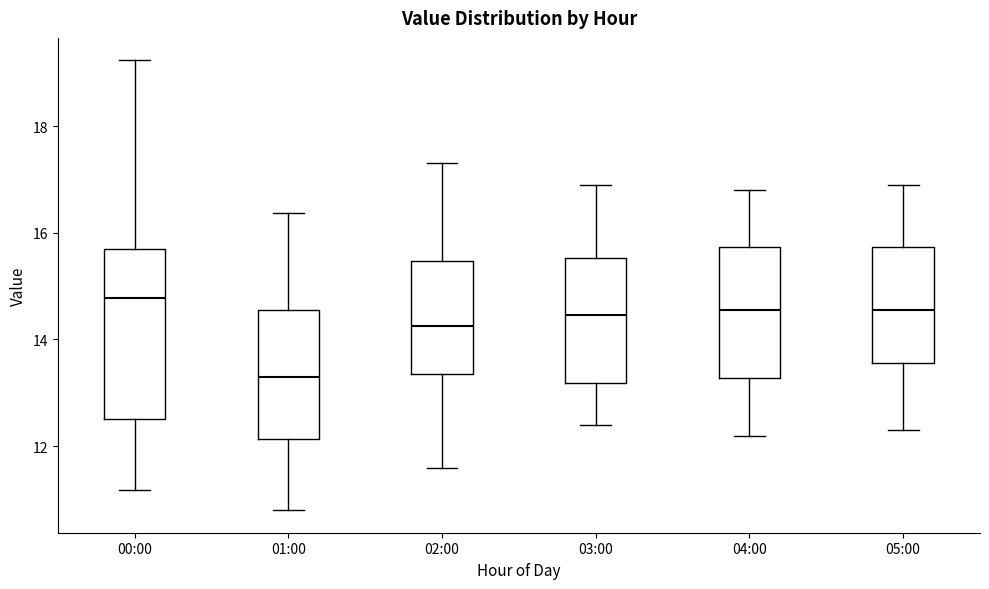

Which box's median line is the highest?

00:00